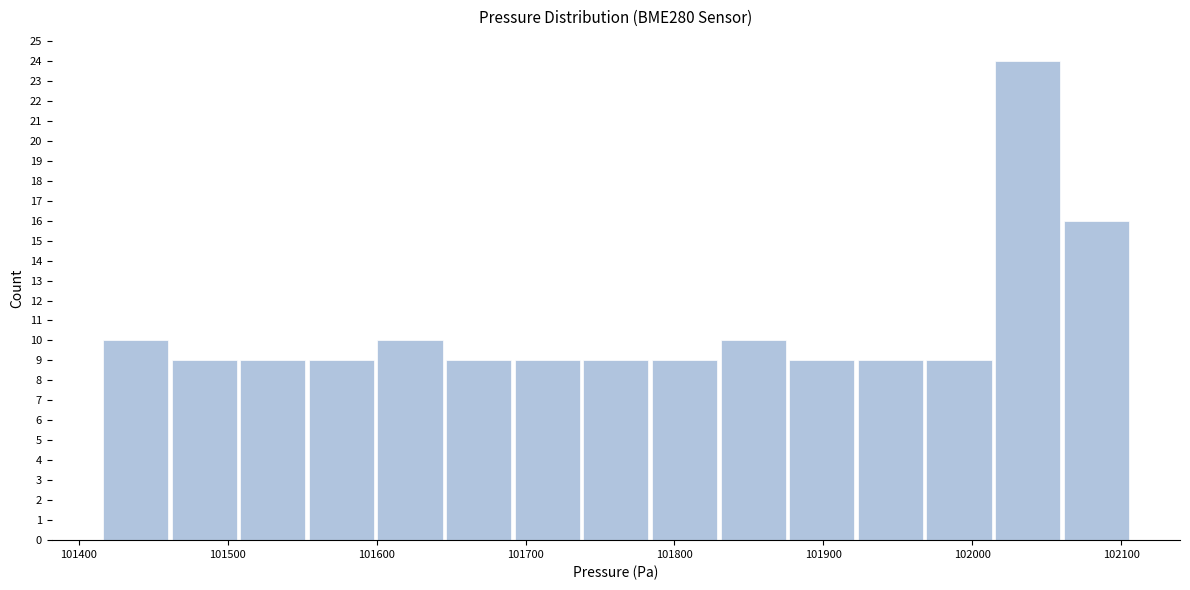

Reading left to right, list every bar in this chart as the range it spans on the x-axis followed by its height. Neither the bar edges nor the heights are printed on the chart, so give them approximately, as read against the axes.

101420 to 101460: 10
101460 to 101510: 9
101510 to 101550: 9
101550 to 101600: 9
101600 to 101650: 10
101650 to 101690: 9
101690 to 101740: 9
101740 to 101780: 9
101780 to 101830: 9
101830 to 101880: 10
101880 to 101920: 9
101920 to 101970: 9
101970 to 102010: 9
102010 to 102060: 24
102060 to 102110: 16